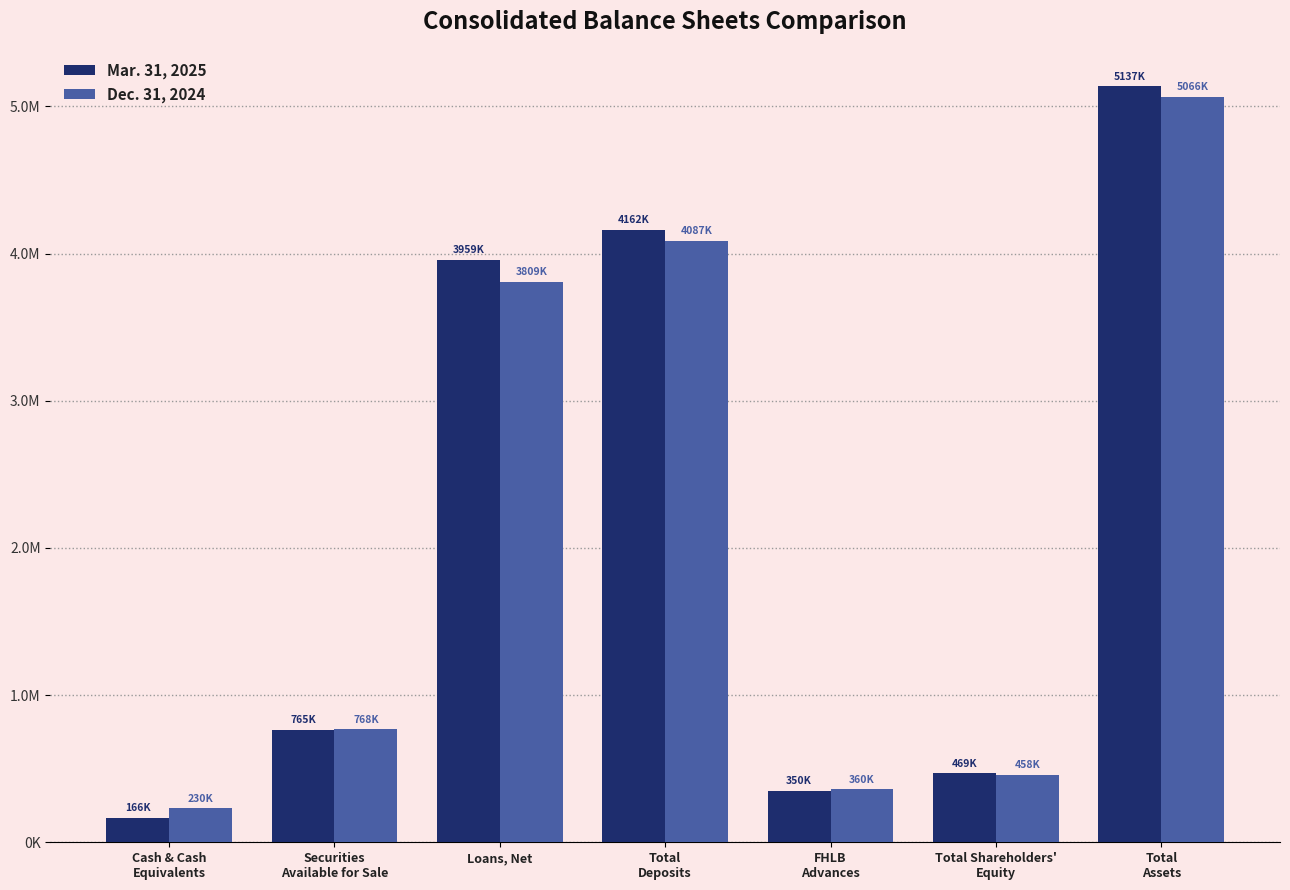

What is the value of the Dec. 31, 2024 bar at the 4th from the left?

4086767